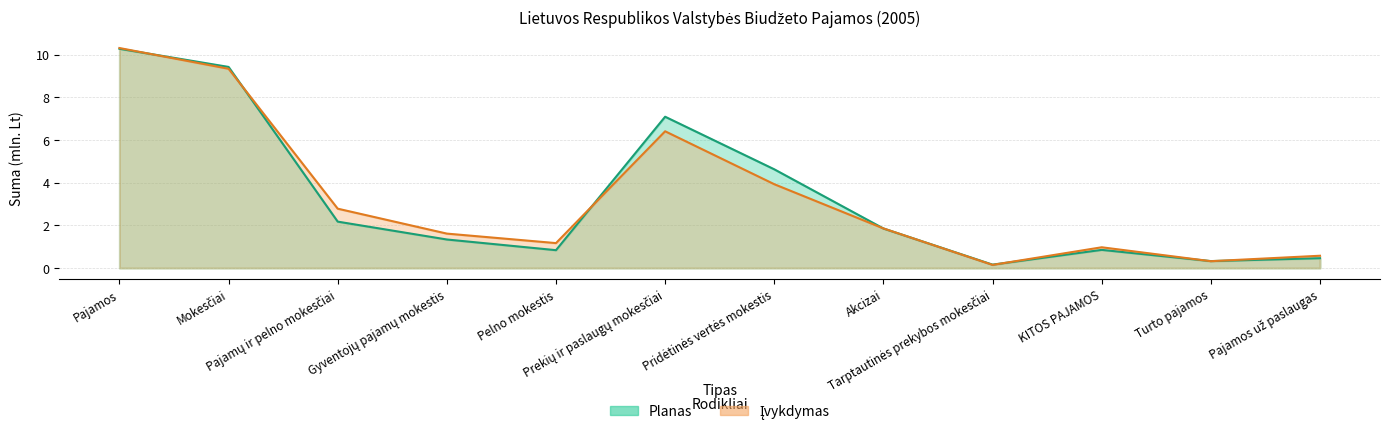

How many lines are shown in the chart?

2